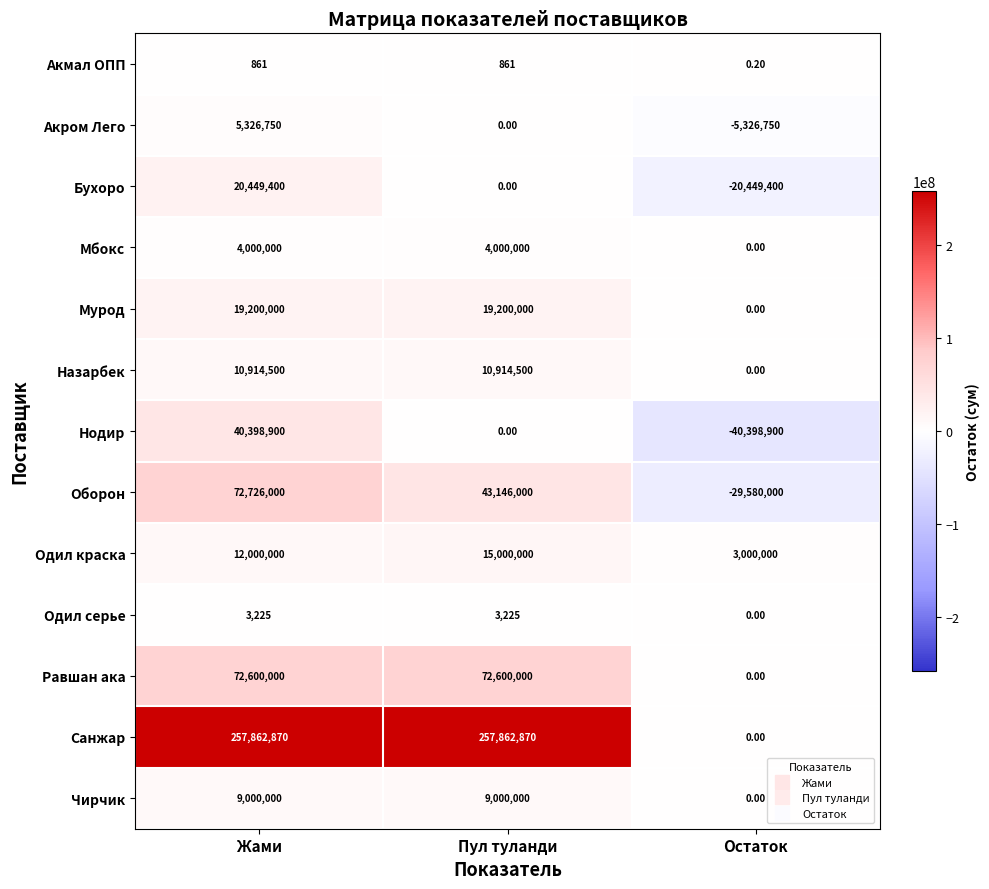

How many data points does each series have?

3